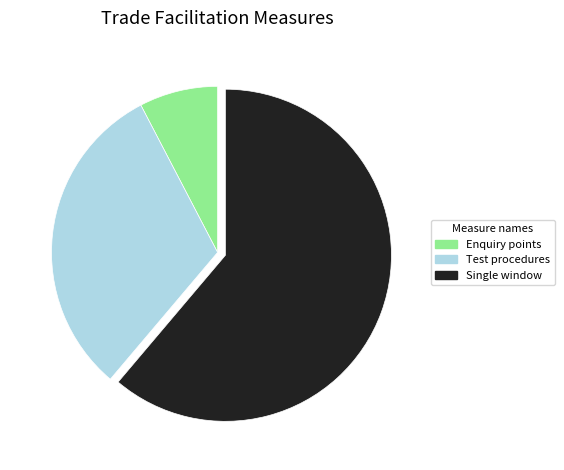

What is the smallest slice in the pie chart?

Enquiry points